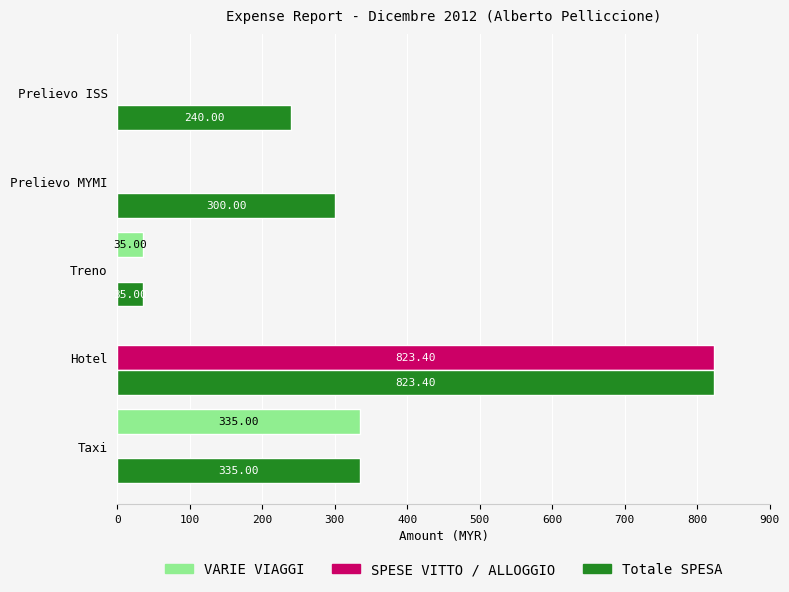

Which series has the largest range (max minus min)?

SPESE VITTO / ALLOGGIO